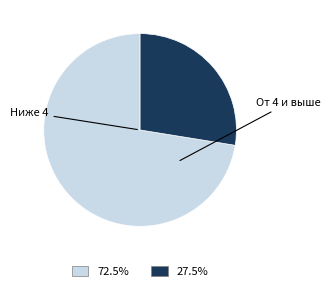

Rank the categories by value from lowest to highest.

От 4 и выше, Ниже 4